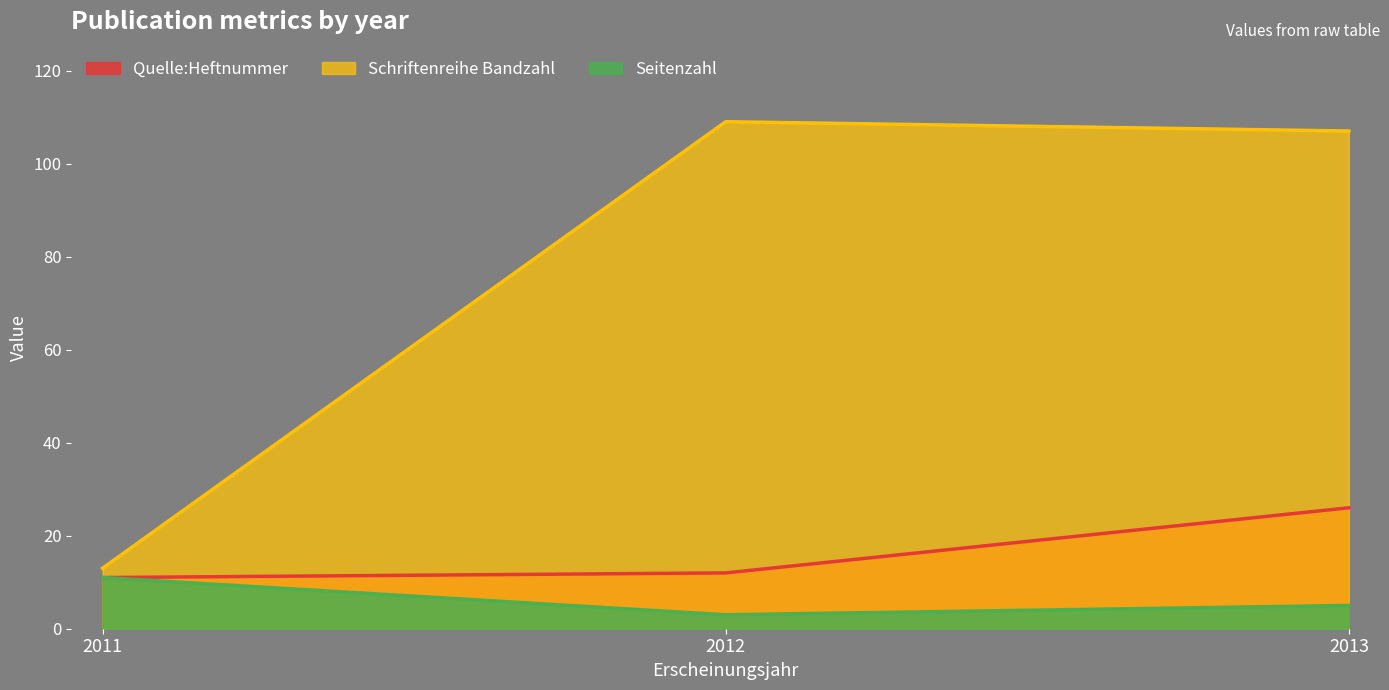

Reading left to right, list all the values displayed in this chart.

Seitenzahl: 2011=11	2012=3	2013=5
Schriftenreihe Bandzahl: 2011=13	2012=109	2013=107
Quelle:Heftnummer: 2011=11	2012=12	2013=26